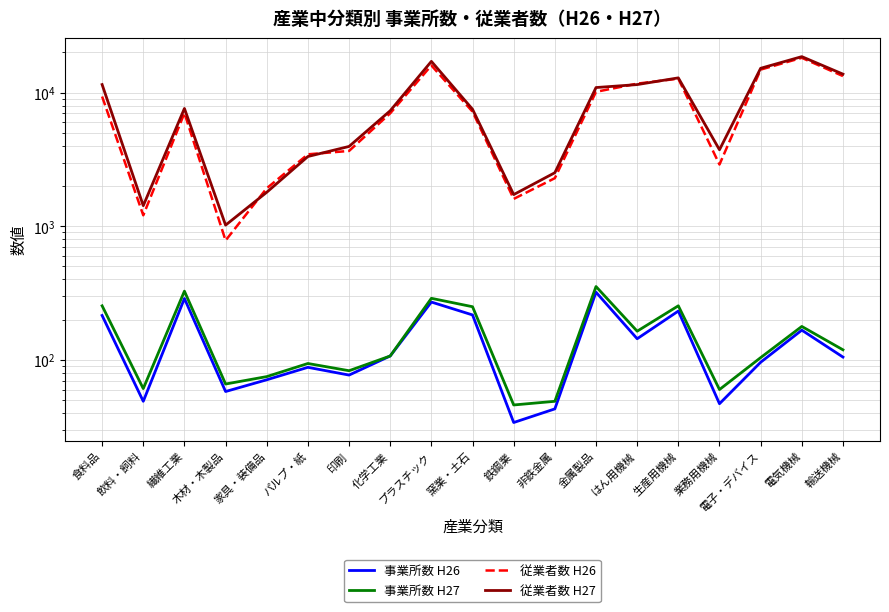

At how many categories does at least one series exceed 7885?

8